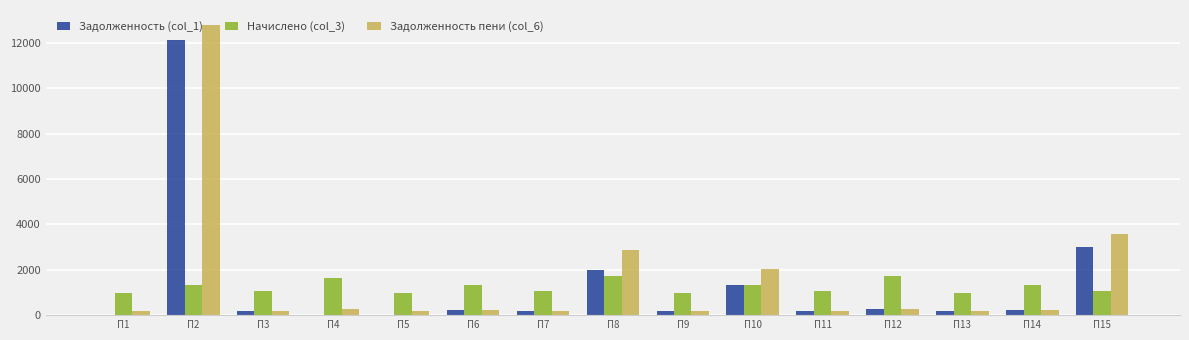

Which series has the largest total across all categories?

Задолженность пени (col_6)